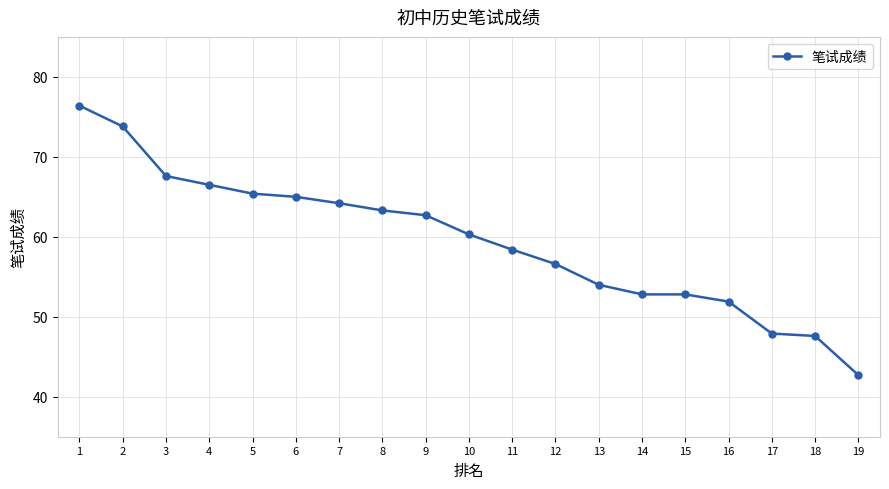

How many distinct data groups are displayed?

1